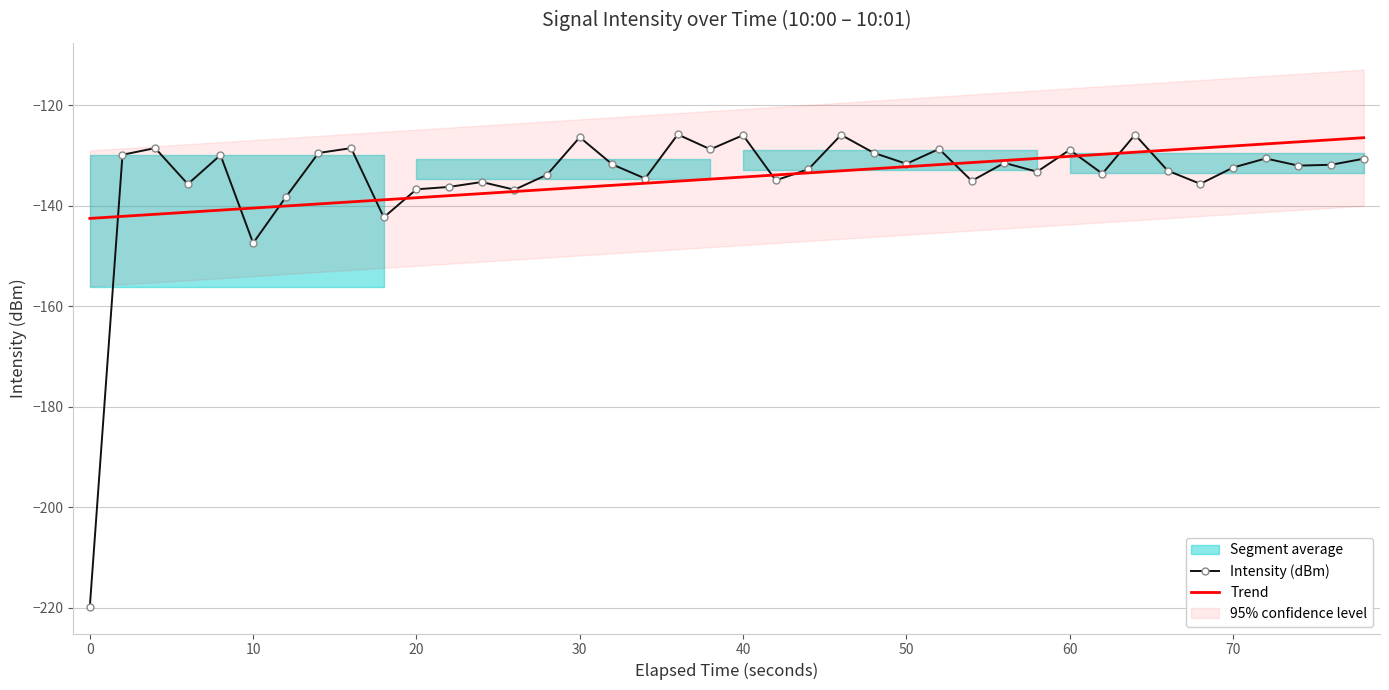

Reading right to left, transcribe all the data shown in this chart.

Intensity (dBm): -130.6	-131.8	-132.0	-130.5	-132.4	-135.6	-133.0	-125.8	-133.6	-128.8	-133.2	-131.4	-135.0	-128.7	-131.6	-129.4	-125.9	-132.7	-134.9	-125.9	-128.7	-125.8	-134.5	-131.7	-126.3	-133.8	-136.8	-135.2	-136.2	-136.7	-142.3	-128.5	-129.5	-138.2	-147.4	-129.9	-135.7	-128.5	-129.8	-219.8
Trend: -126.4	-126.8	-127.2	-127.7	-128.1	-128.5	-128.9	-129.3	-129.7	-130.1	-130.5	-130.9	-131.4	-131.8	-132.2	-132.6	-133.0	-133.4	-133.8	-134.2	-134.7	-135.1	-135.5	-135.9	-136.3	-136.7	-137.1	-137.5	-138.0	-138.4	-138.8	-139.2	-139.6	-140.0	-140.4	-140.8	-141.2	-141.7	-142.1	-142.5